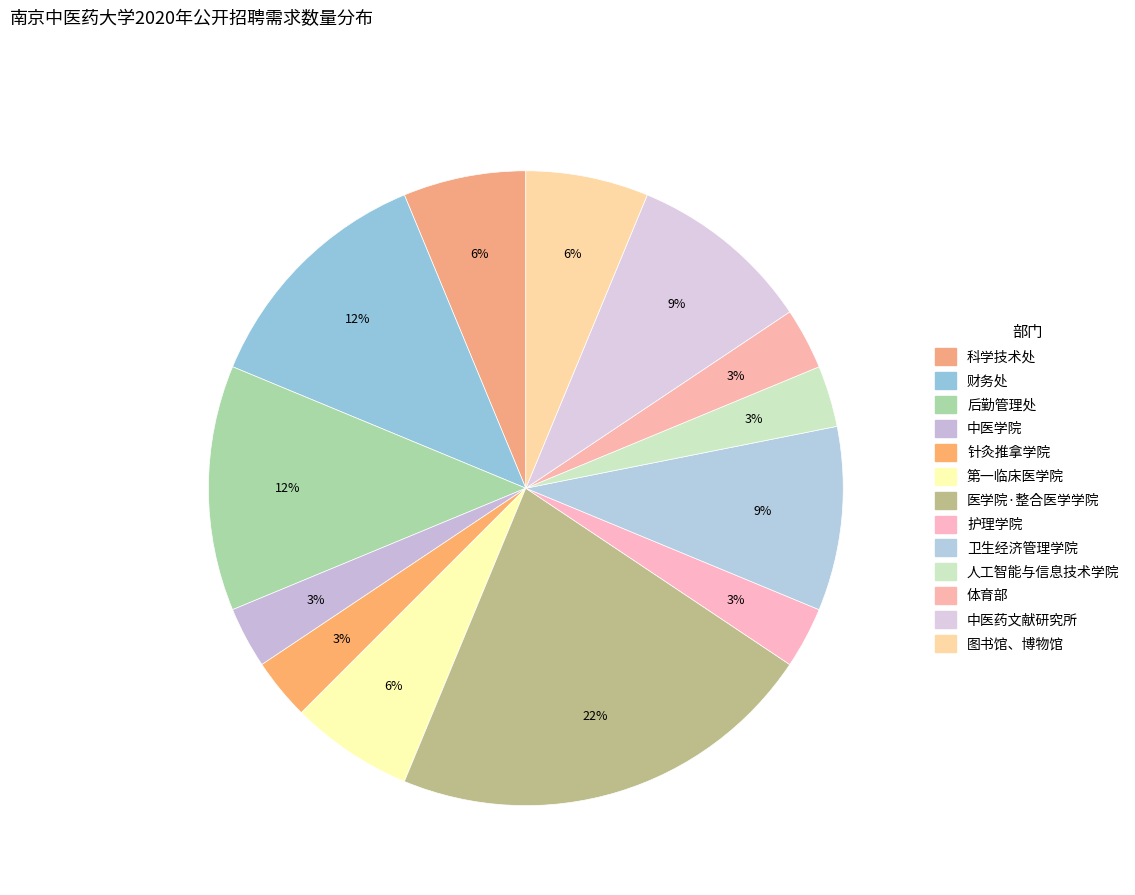

Is it true that 后勤管理处 is 21% of the pie?

False